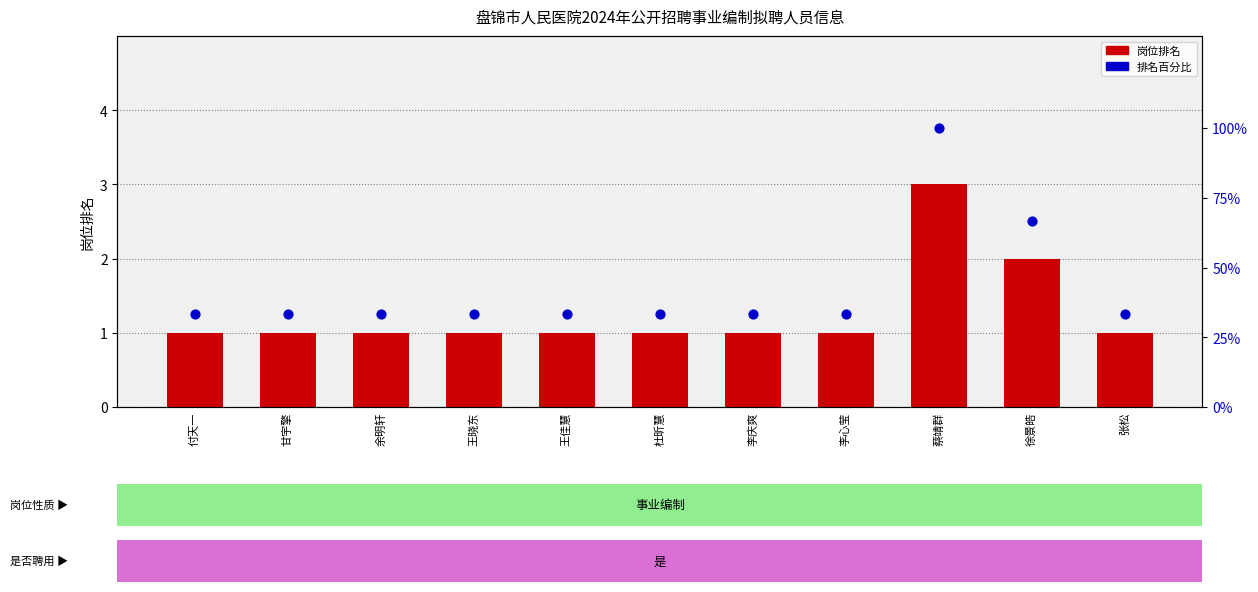

What are all the series names shown in the legend?

岗位排名, 排名百分比